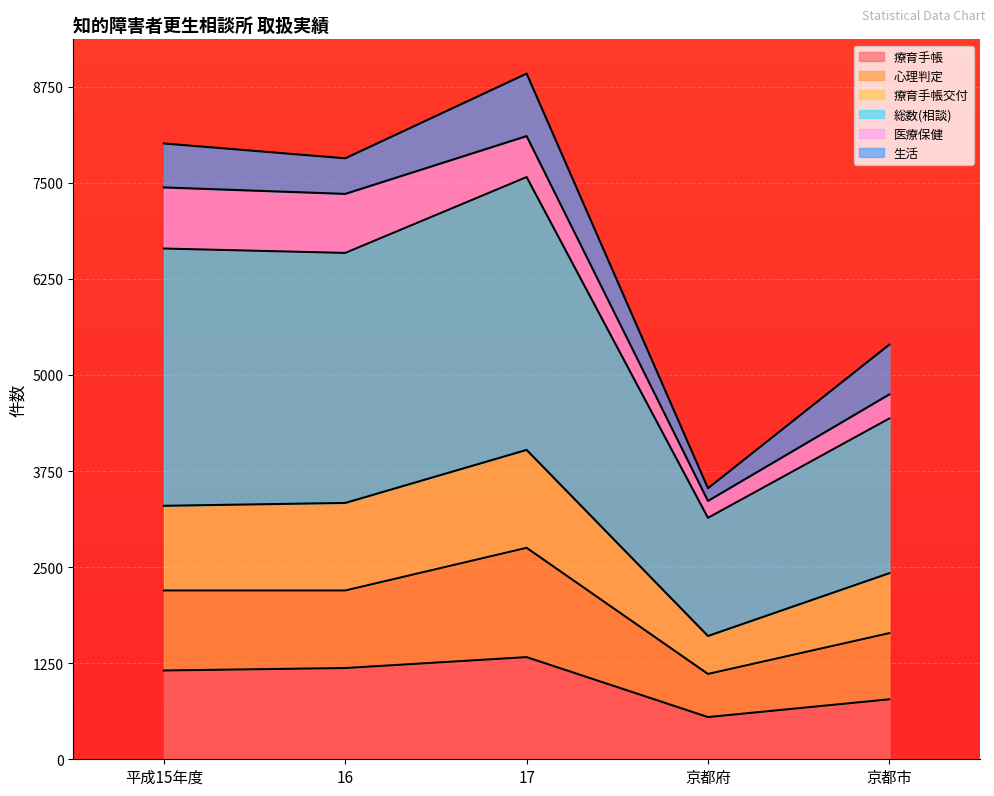

What are all the series names shown in the legend?

療育手帳, 心理判定, 療育手帳交付, 総数(相談), 医療保健, 生活